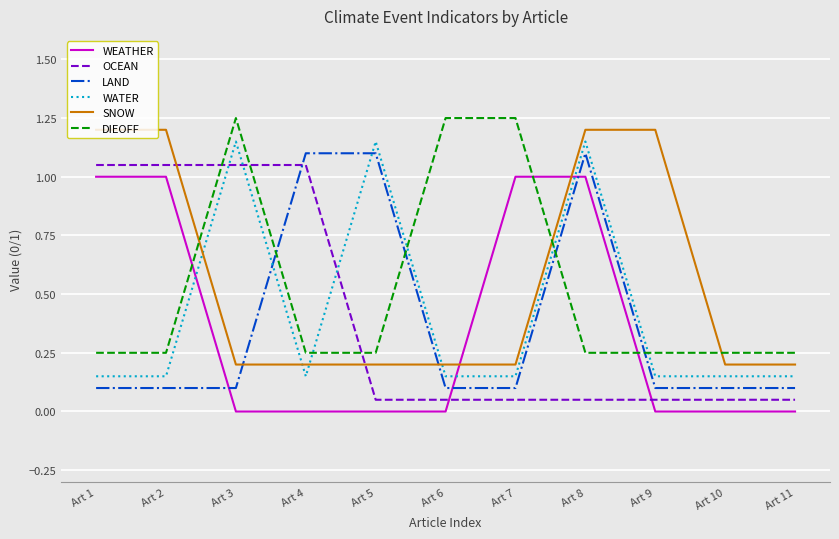

At which category is the sum across all series the highest?

Art 8